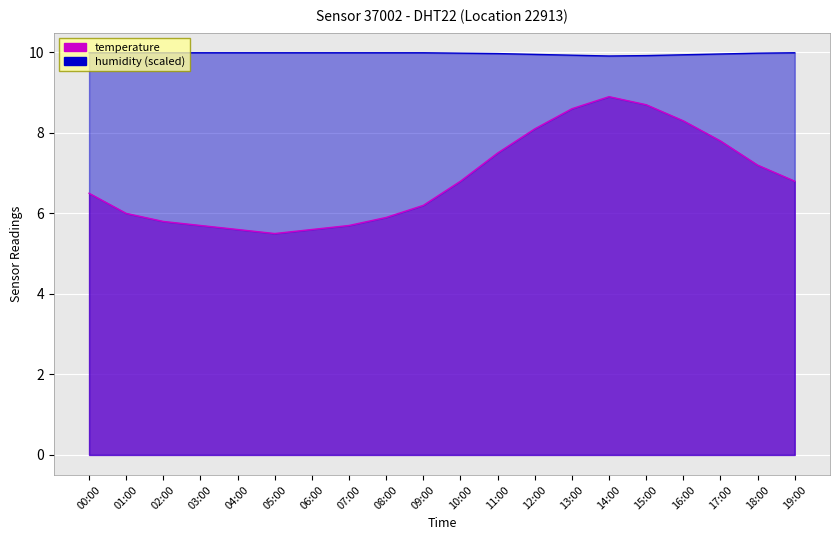

What is the highest value of the humidity series?

10.0